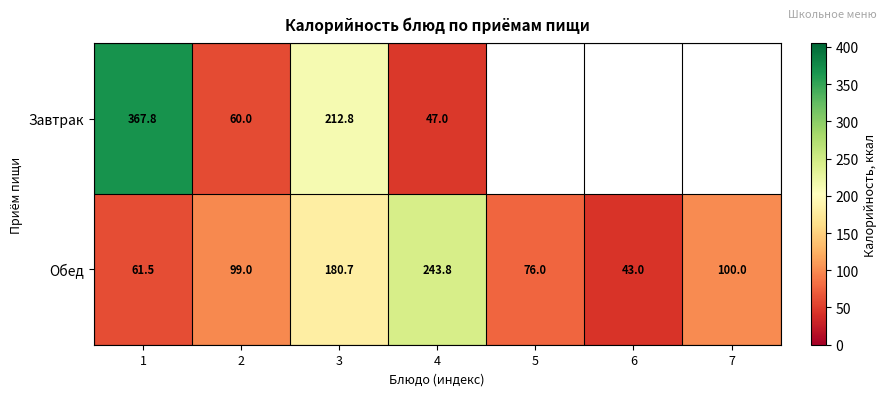

Is the value of Обед at 2 greater than the value of Завтрак at 3?

No